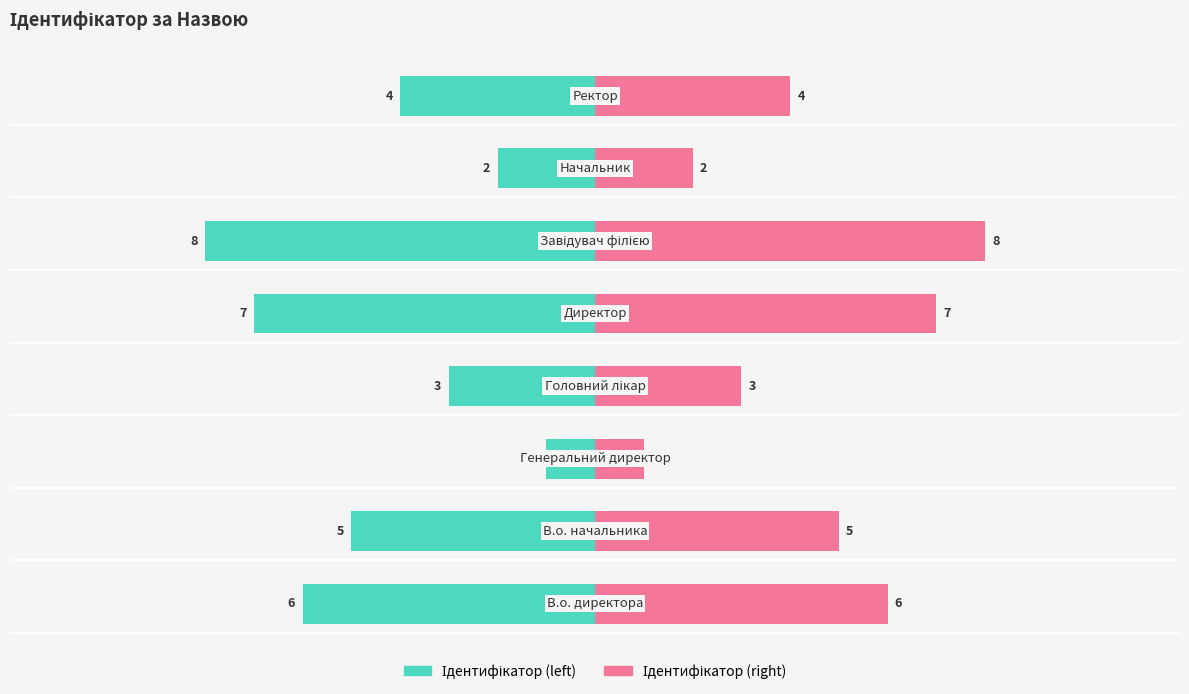

Which series has the largest total across all categories?

Ідентифікатор (right)